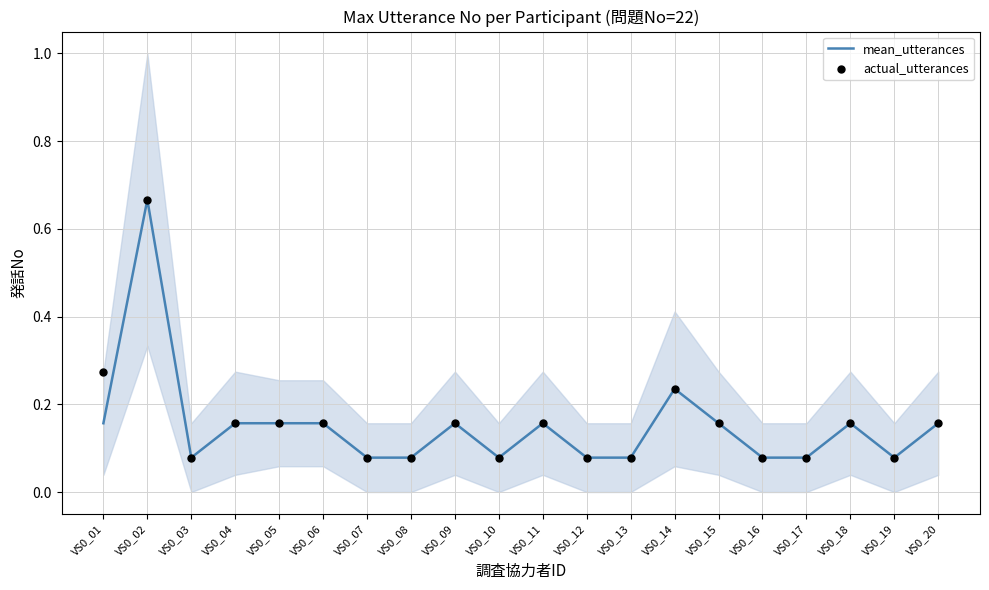

Which series has the largest total across all categories?

actual_utterances